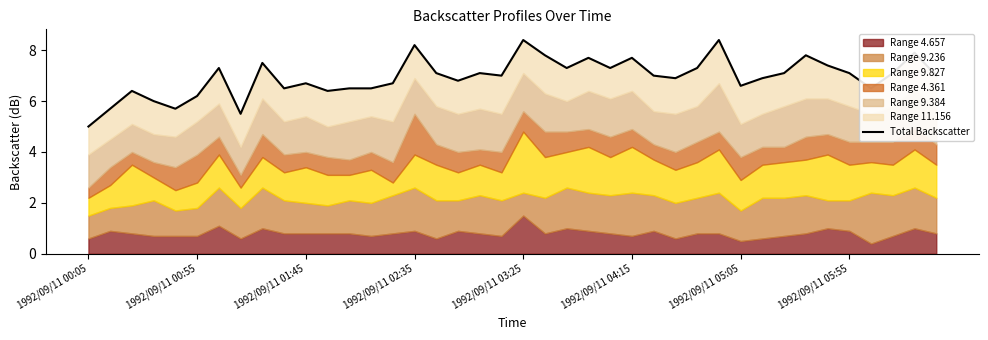

Which has a higher value, 1992/09/11 03:25 or 17?

17